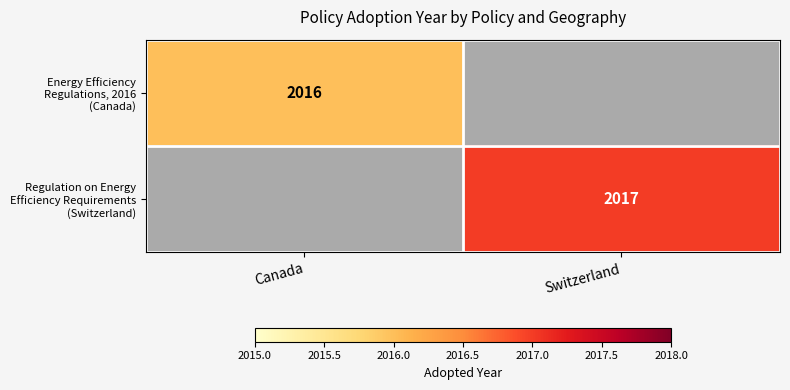

The value of Regulation on Energy Efficiency Requirements (Switzerland) at Switzerland is 2017. True or false?

True